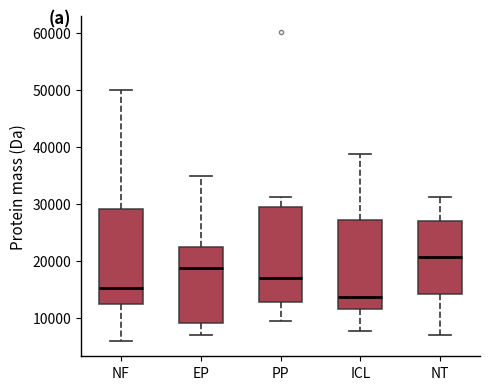

Reading left to right, read every box against the y-axis: the position of its median line, the range the box covers, and the ends of its whiskers. The values are not printed on the chart, so give them approximately, as read against the axis.

NF: median 15000, box 13000 to 29000, whiskers 6000 to 50000
EP: median 19000, box 9000 to 22000, whiskers 7000 to 35000
PP: median 17000, box 13000 to 29000, whiskers 9000 to 31000
ICL: median 14000, box 12000 to 27000, whiskers 8000 to 39000
NT: median 21000, box 14000 to 27000, whiskers 7000 to 31000